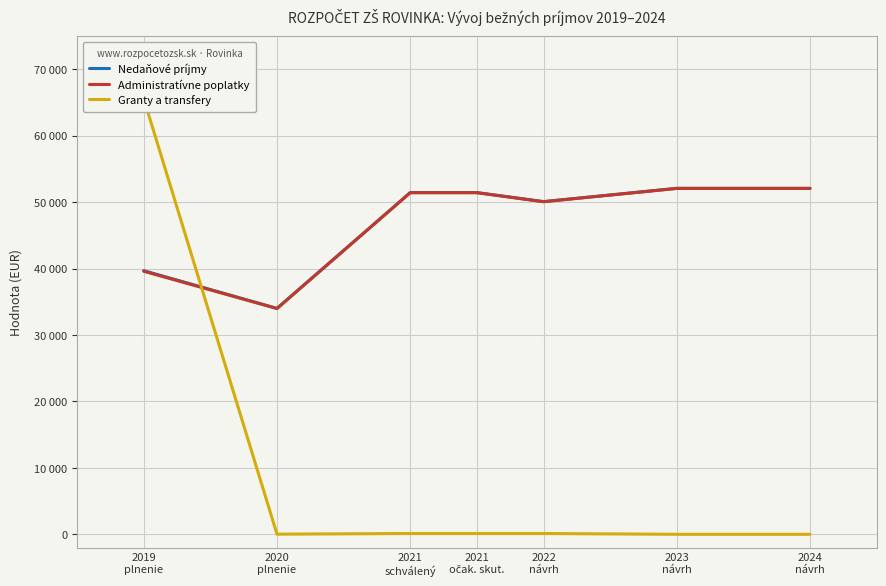

Reading left to right, extract all data points from this chart.

Nedaňové príjmy: 2019
plnenie=39677.9	2020
plnenie=33996.2	2021
schválený=51429.0	2021
očak. skut.=51429.0	2022
návrh=50070.0	2023
návrh=52070.0	2024
návrh=52070.0
Administratívne poplatky: 2019
plnenie=39586.1	2020
plnenie=33976.2	2021
schválený=51409.0	2021
očak. skut.=51409.0	2022
návrh=50050.0	2023
návrh=52050.0	2024
návrh=52050.0
Granty a transfery: 2019
plnenie=65574.8	2020
plnenie=20.0	2021
schválený=120.0	2021
očak. skut.=120.0	2022
návrh=120.0	2023
návrh=0.0	2024
návrh=0.0